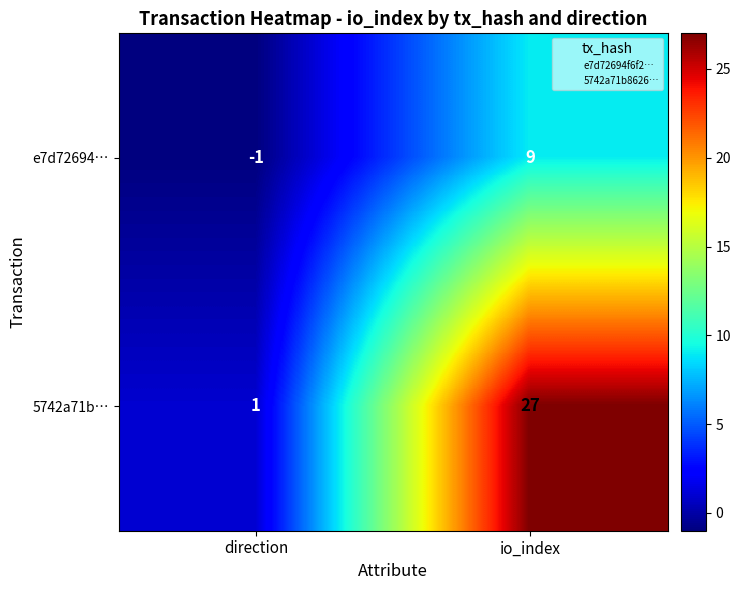

How many data points does each series have?

2